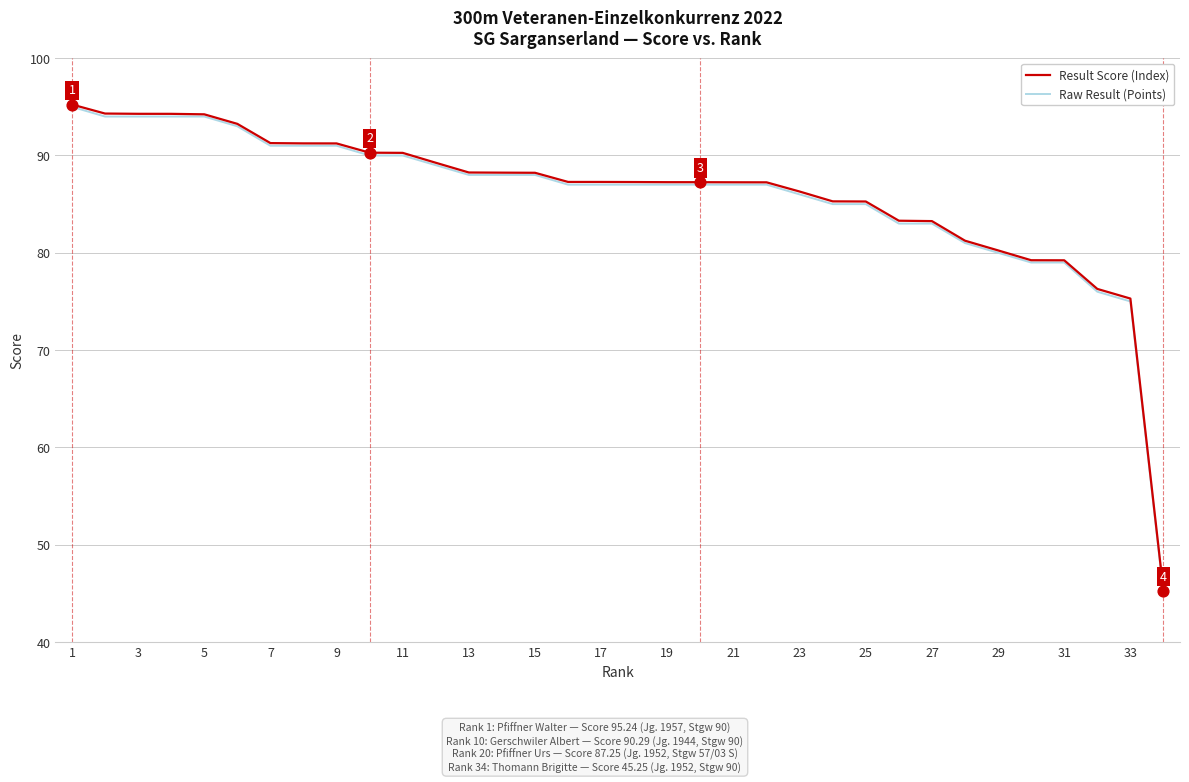

What is the lowest value of the Result Score (Index) series?

45.3